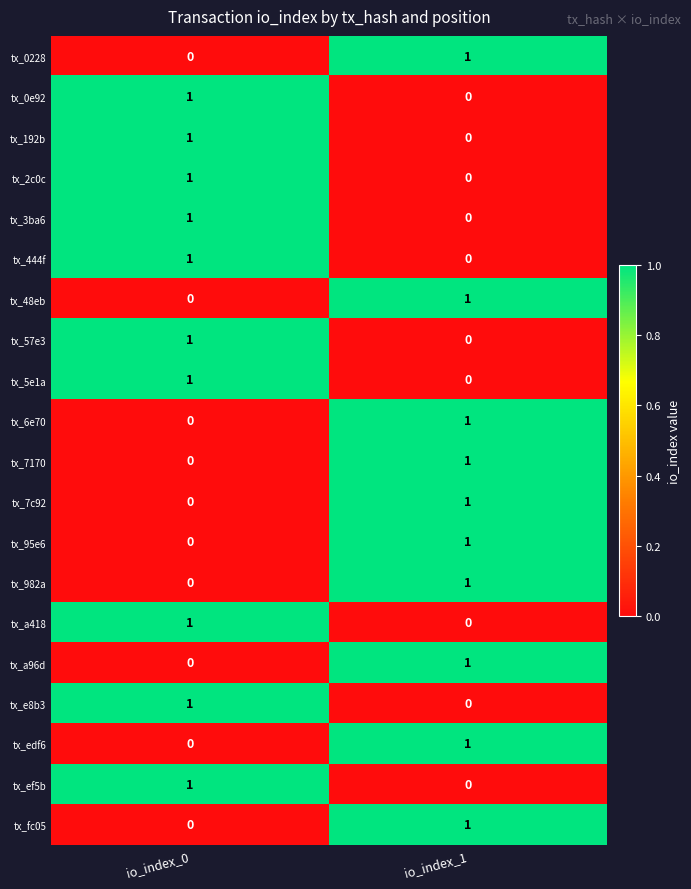

List the labels in order of tx_0228 value, largest first.

io_index_1, io_index_0